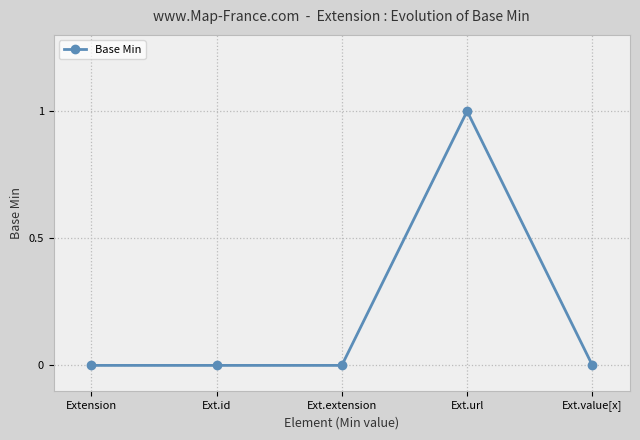

At which category does the chart reach its peak across all series?

Ext.url